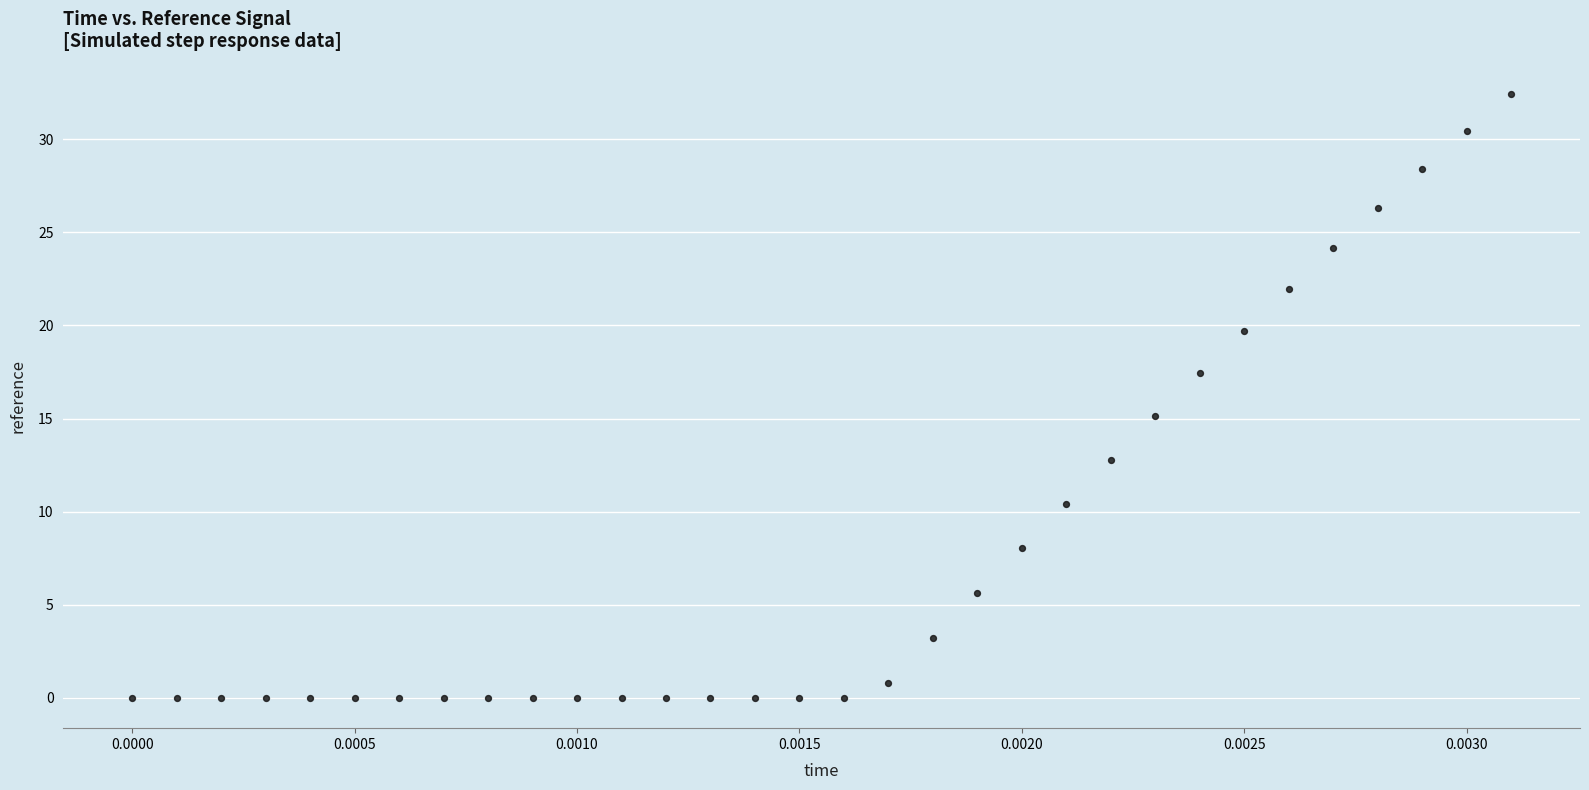

What is the range of Y values (max minus min)?

32.4